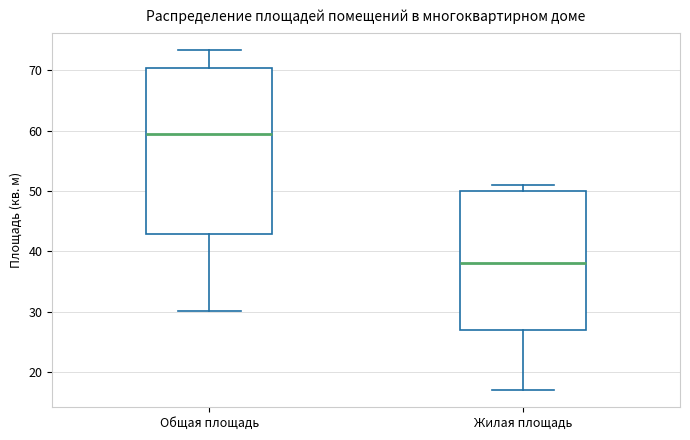

Comparing the boxes themselves (not the whiskers), which one is the tallest?

Общая площадь